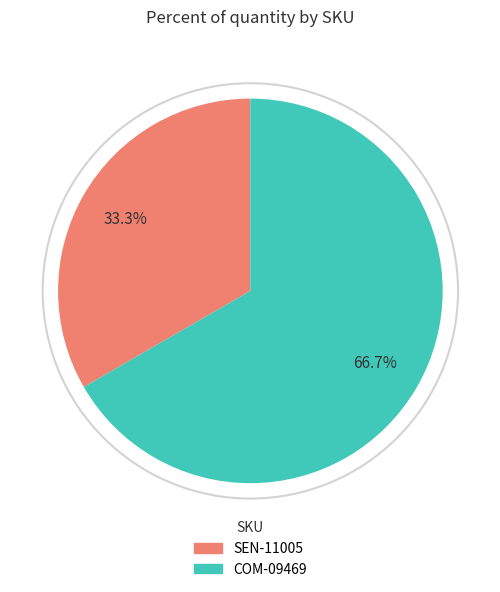

Approximately how many times larger is the value at SEN-11005 compared to COM-09469?

0.5